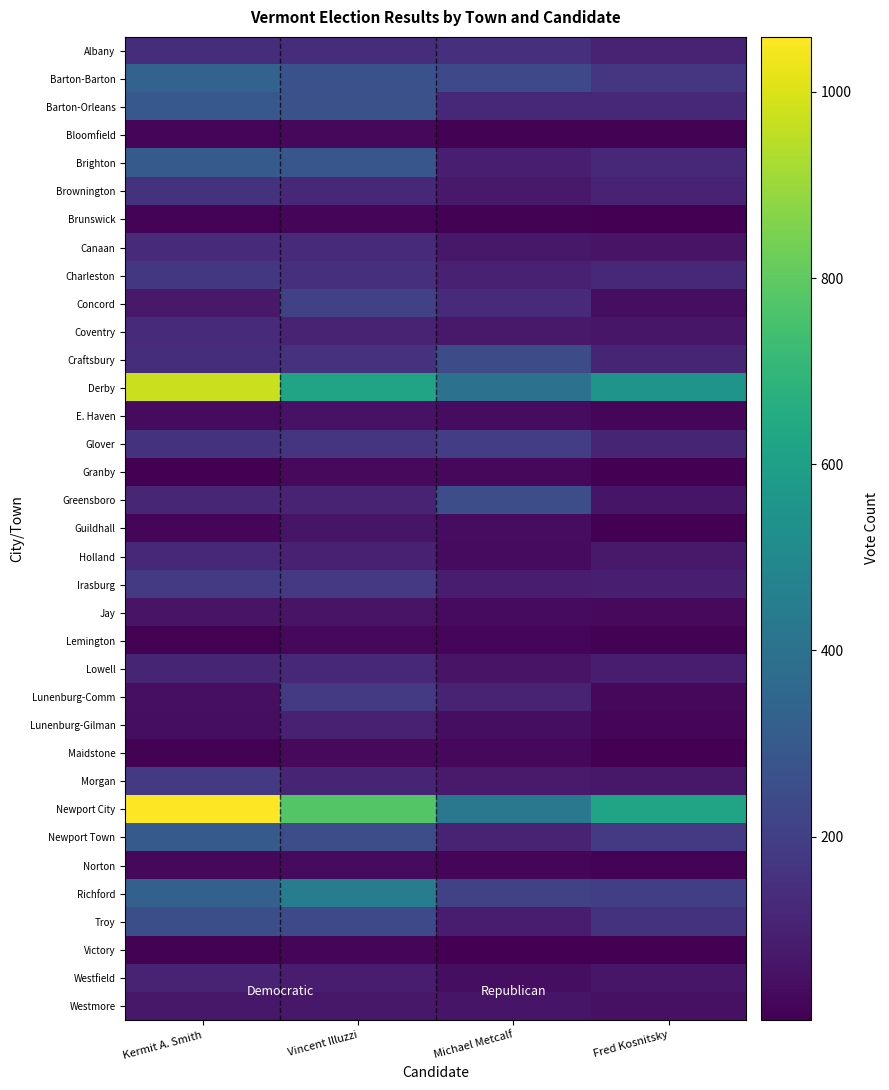

At Michael Metcalf, list the series in order from largest to smallest.

Newport City, Derby, Greensboro, Craftsbury, Barton-Barton, Richford, Glover, Albany, Concord, Barton-Orleans, Lunenburg-Comm, Newport Town, Charleston, Brighton, Troy, Irasburg, Morgan, Coventry, Brownington, Canaan, Westmore, Lowell, Westfield, Lunenburg-Gilman, E. Haven, Guildhall, Holland, Jay, Granby, Maidstone, Norton, Lemington, Brunswick, Bloomfield, Victory